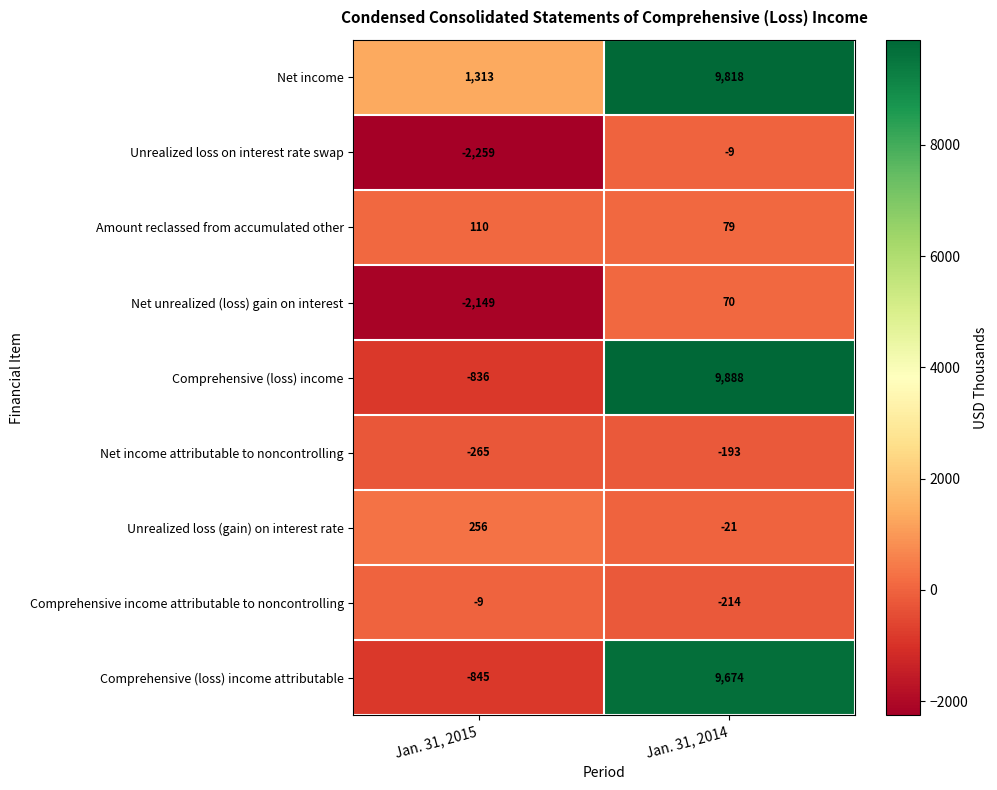

Which series has the largest range (max minus min)?

Comprehensive (loss) income